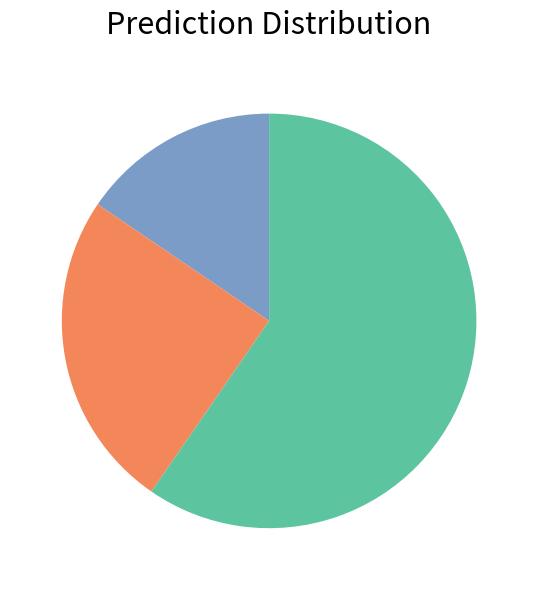

How many slices are in this pie chart?

3